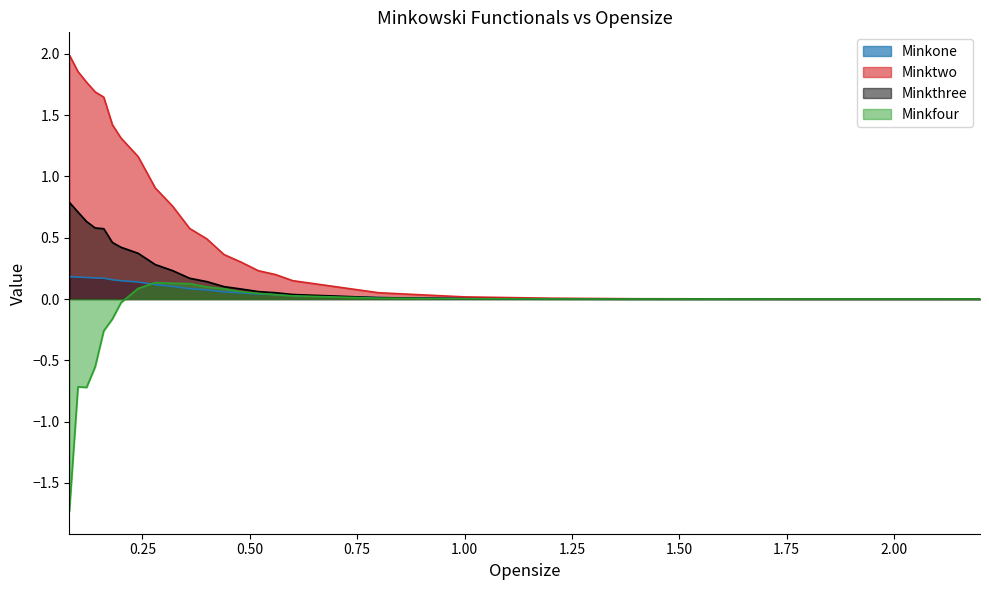

What are all the series names shown in the legend?

Minkone, Minktwo, Minkthree, Minkfour